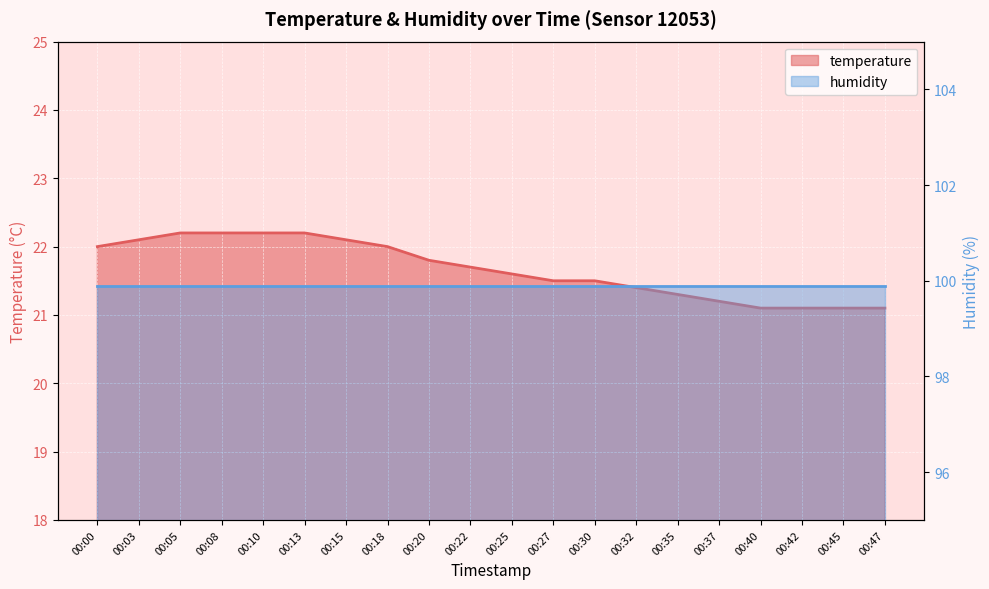

The chart shows a value of 9.8 at 00:10. True or false?

False